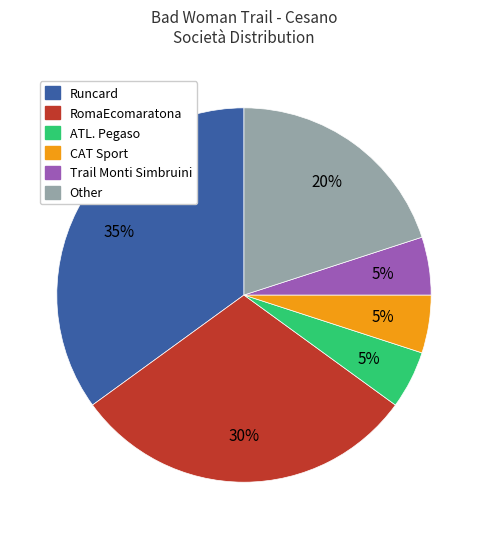

What is the largest slice in the pie chart?

Runcard